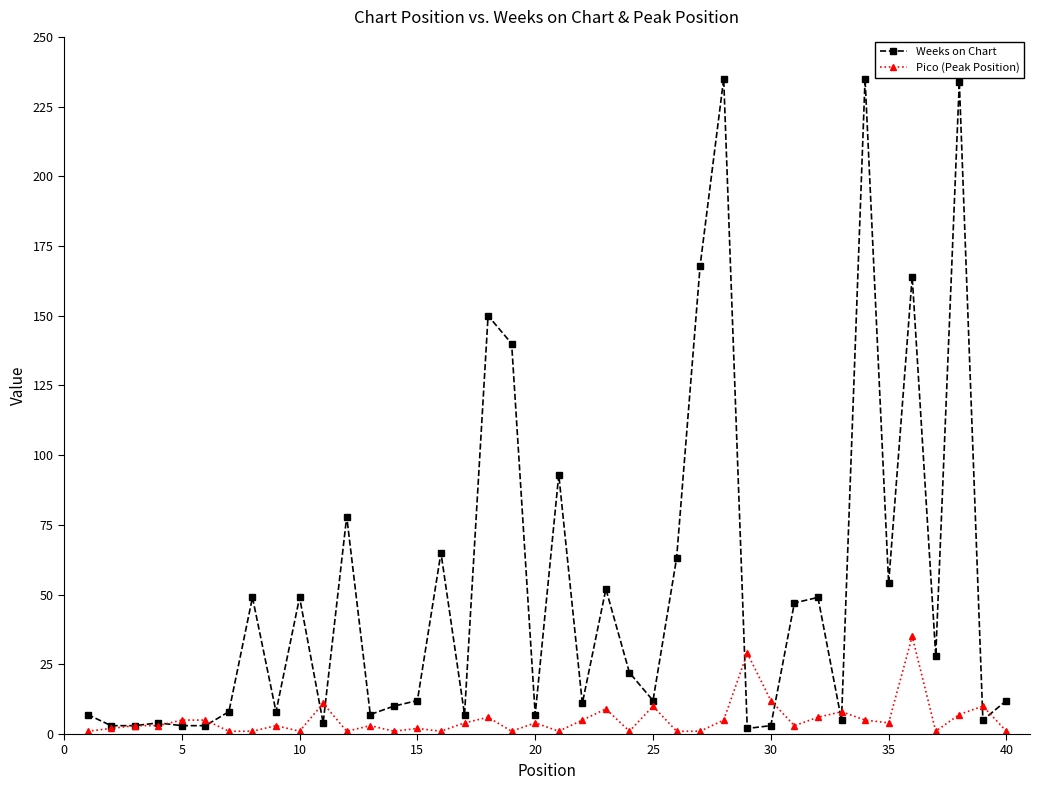

What is the average value of the Pico (Peak Position) series?

5